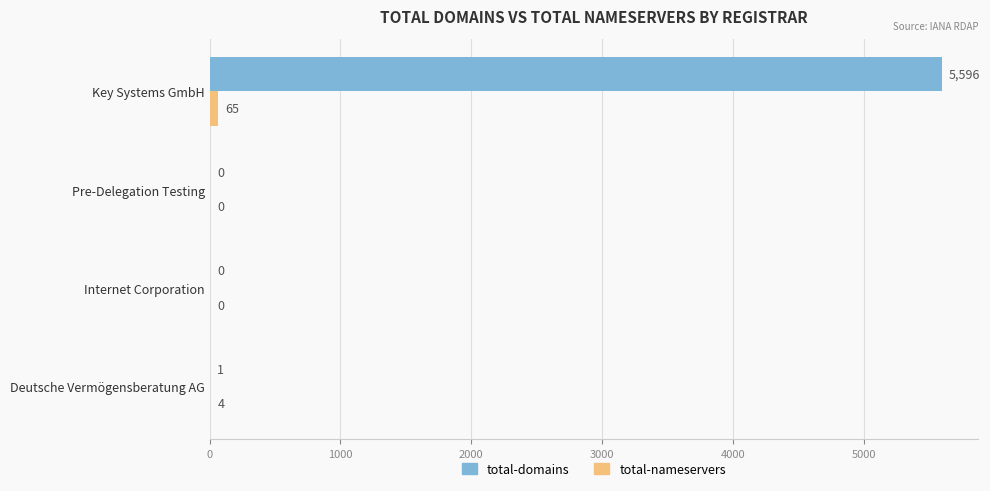

What is the sum of the total-domains values at Key Systems GmbH and Pre-Delegation Testing?

5596